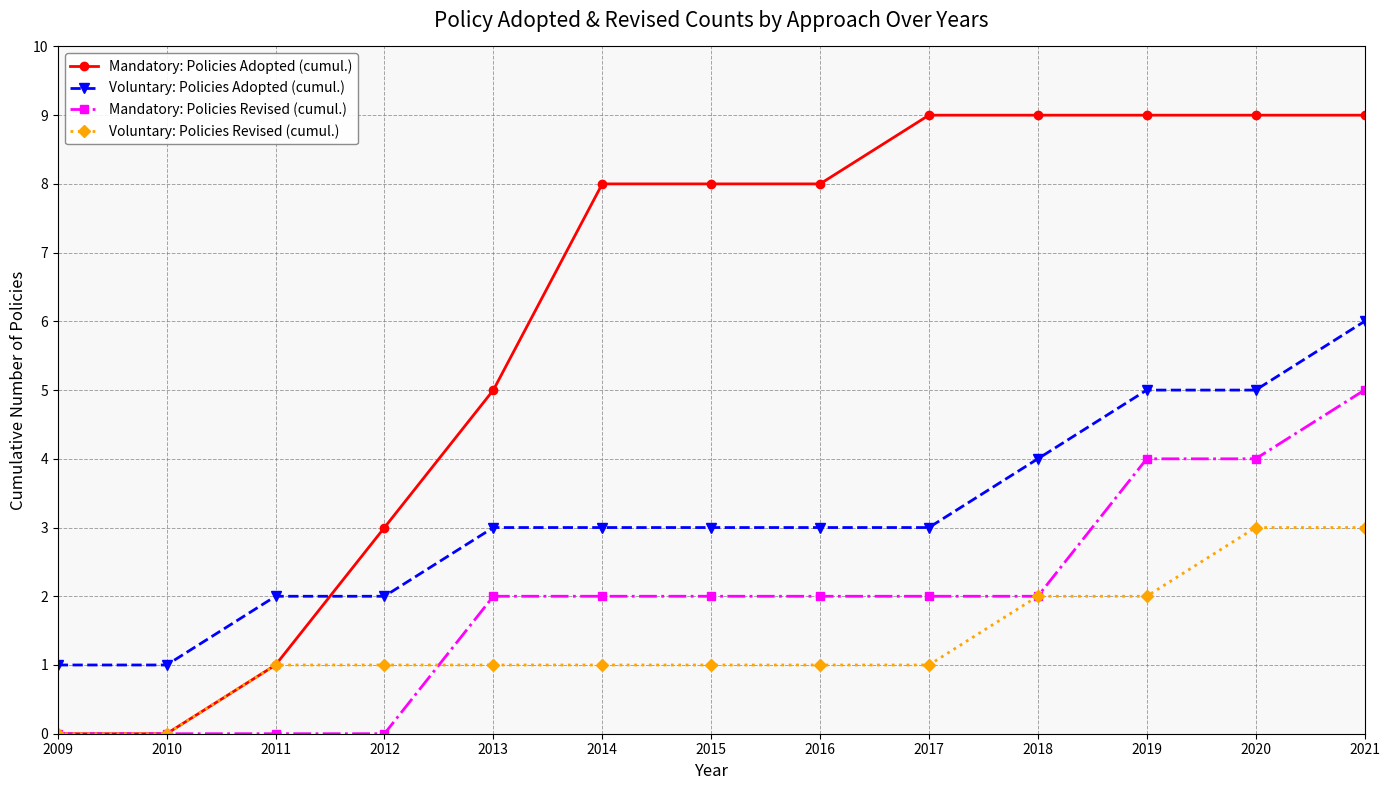

What is the value of the Voluntary: Policies Adopted (cumul.) point at the 12th from the left?

5